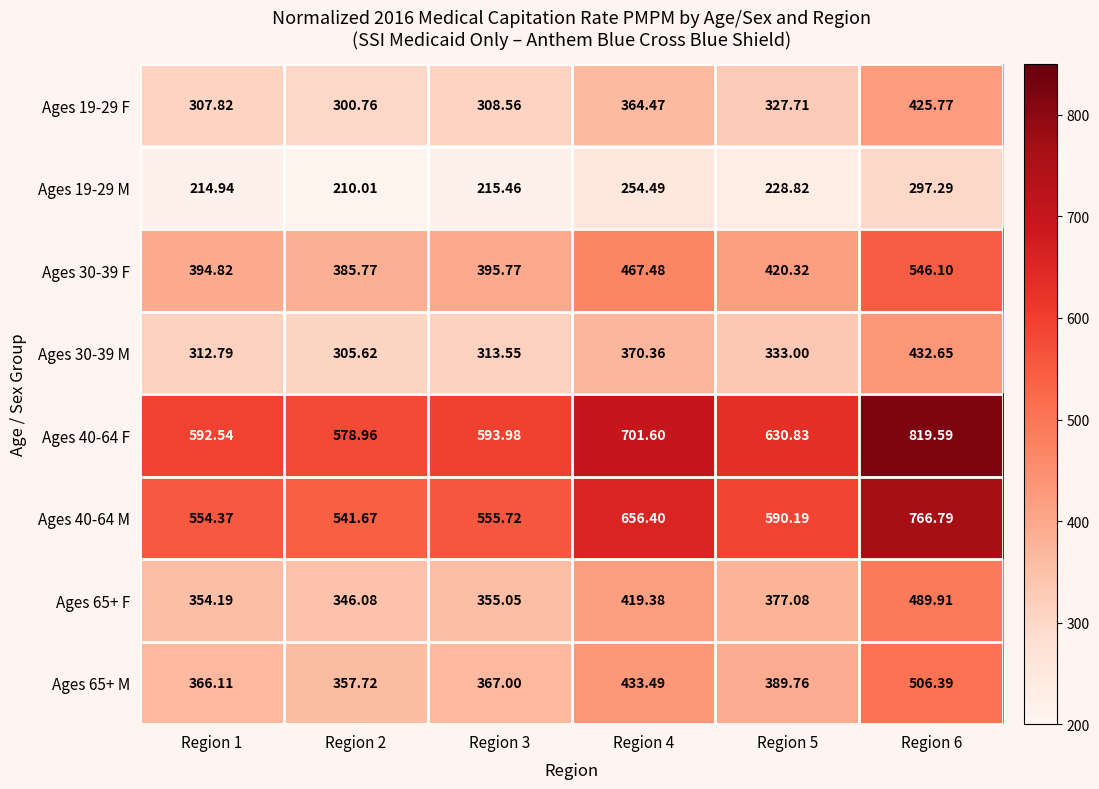

Is the value of Ages 19-29 F at Region 4 greater than the value of Ages 40-64 M at Region 1?

No